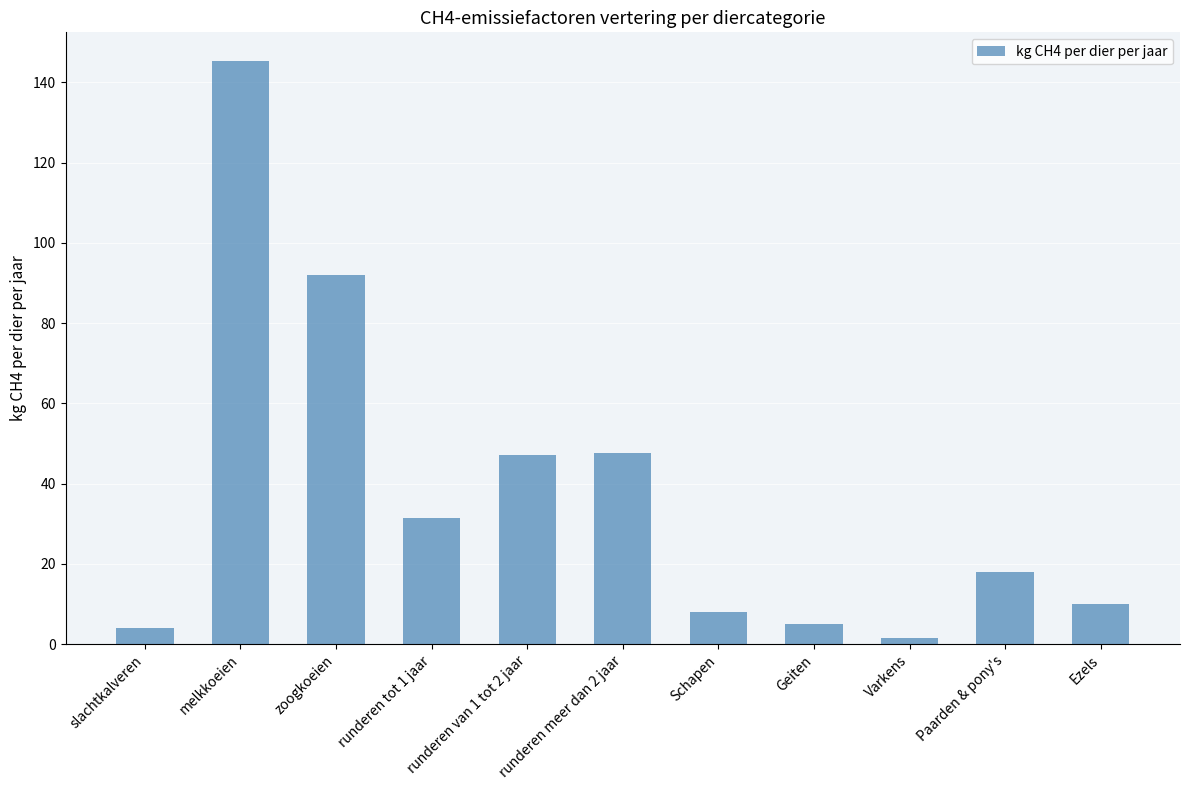

What is the difference between the second highest and minimum values?

90.4